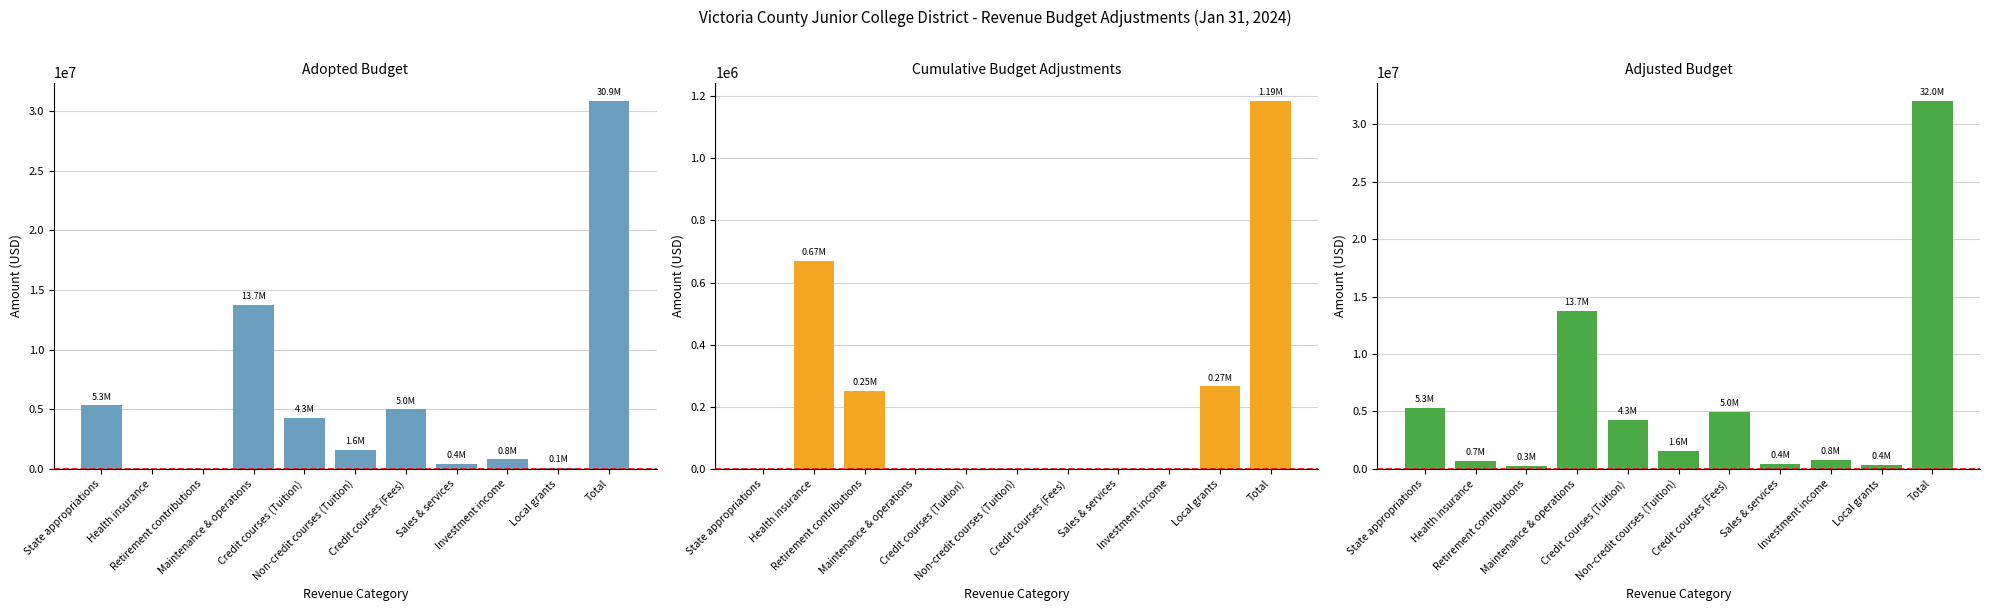

What is the total value across all series at State appropriations?

10668892